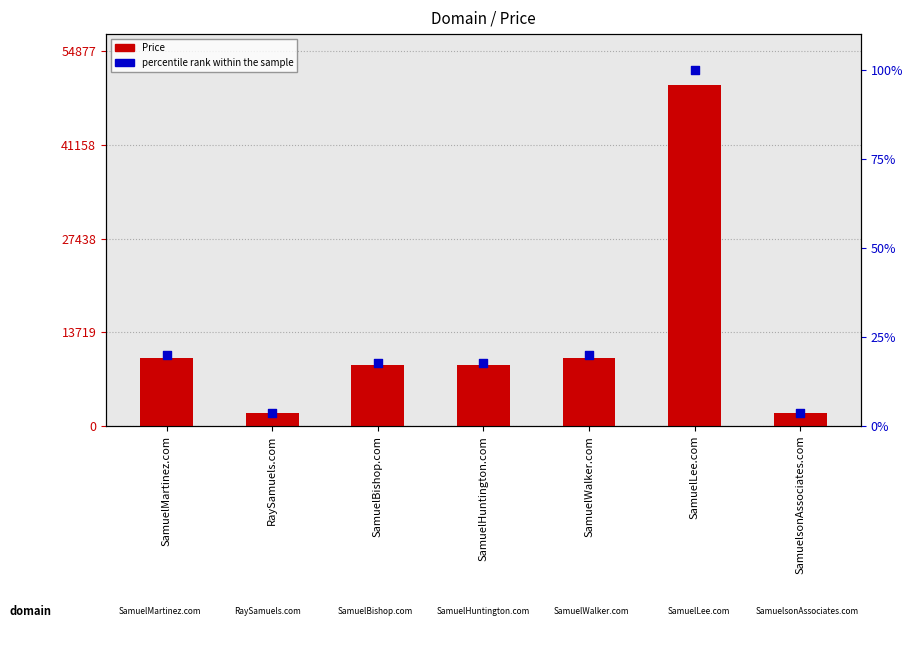

Which series has the widest spread of Y values?

Price